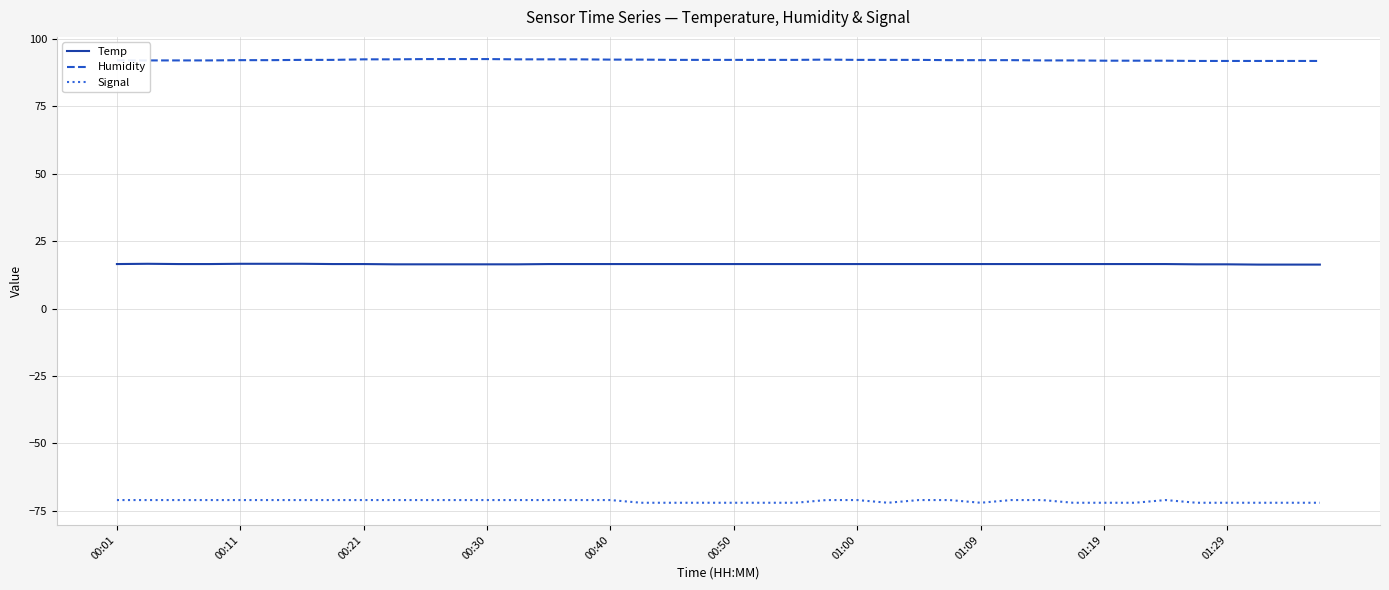

Which series has the largest total across all categories?

Humidity